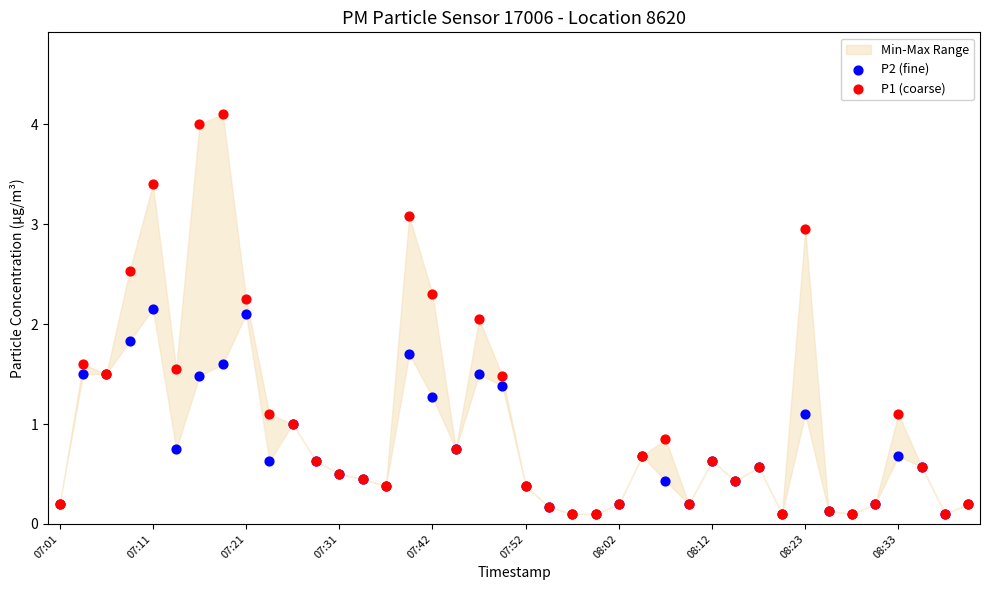

Which series reaches the maximum Y coordinate?

P1 (coarse)